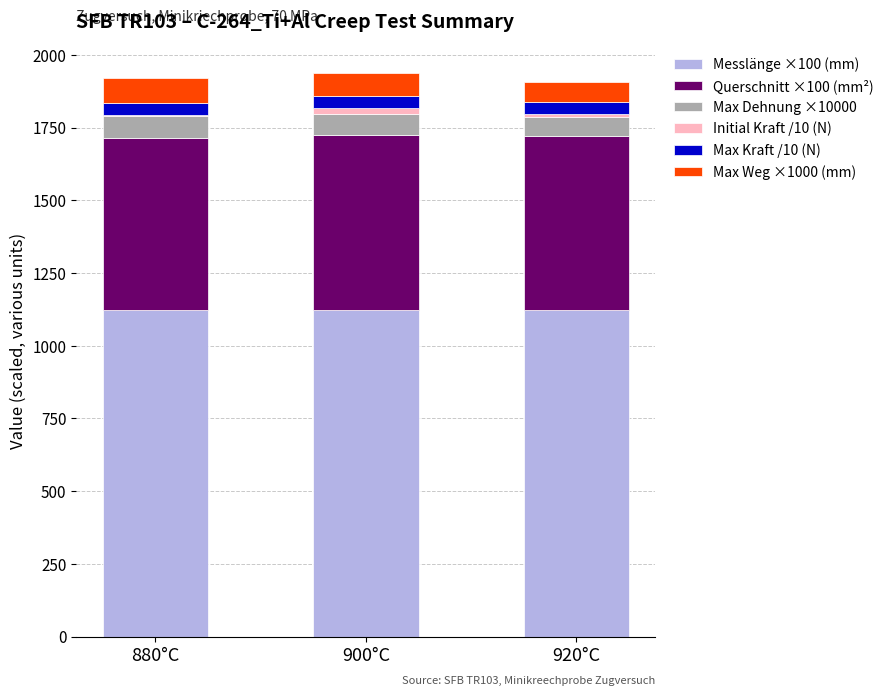

The Messlänge ×100 (mm) series shows 327.0 at 920°C. True or false?

False